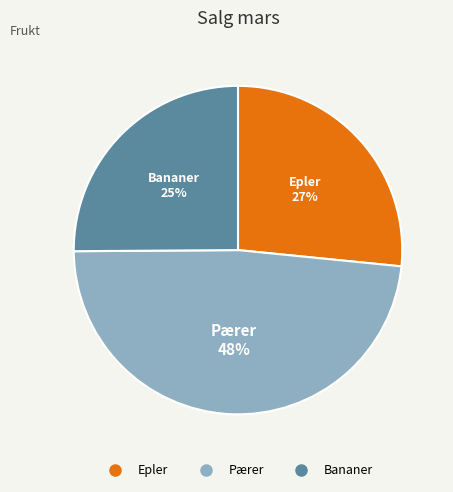

What percentage is the Bananer slice, to the nearest percent?

25%